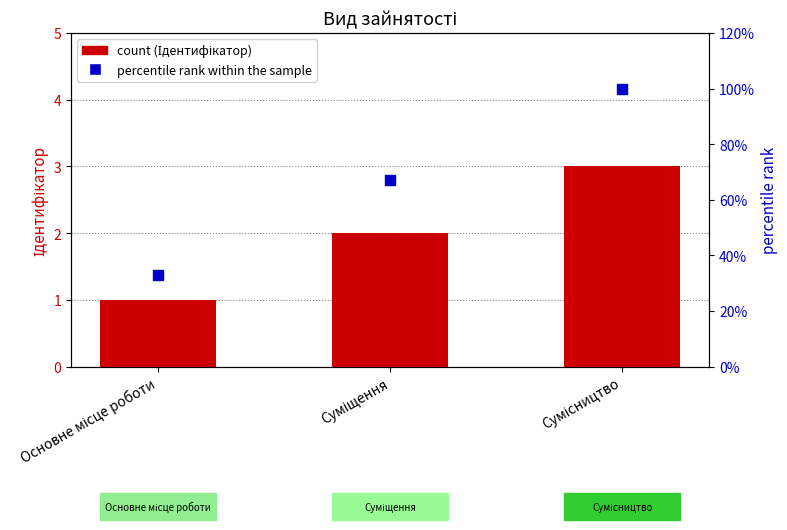

Which series has the largest total across all categories?

percentile rank within the sample